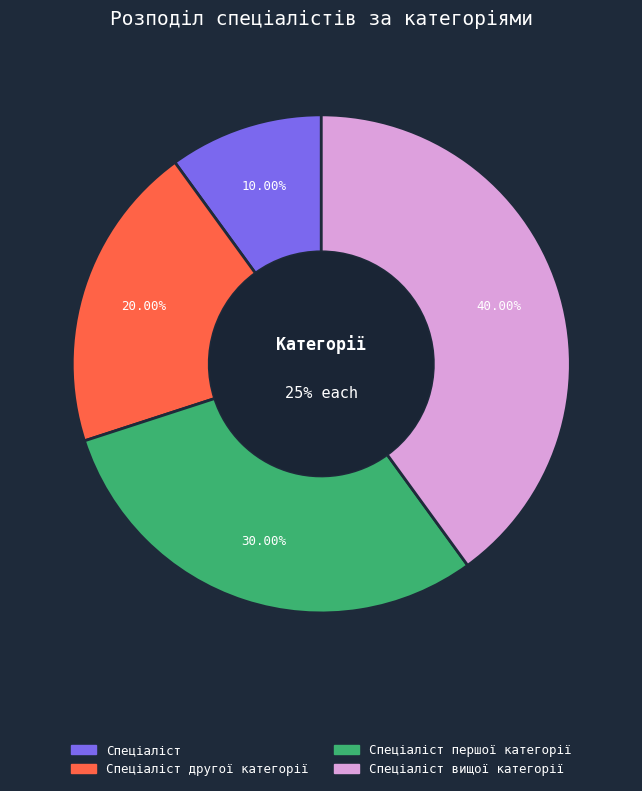

Is the sum of Спеціаліст першої категорії and Спеціаліст другої категорії greater than half?

No